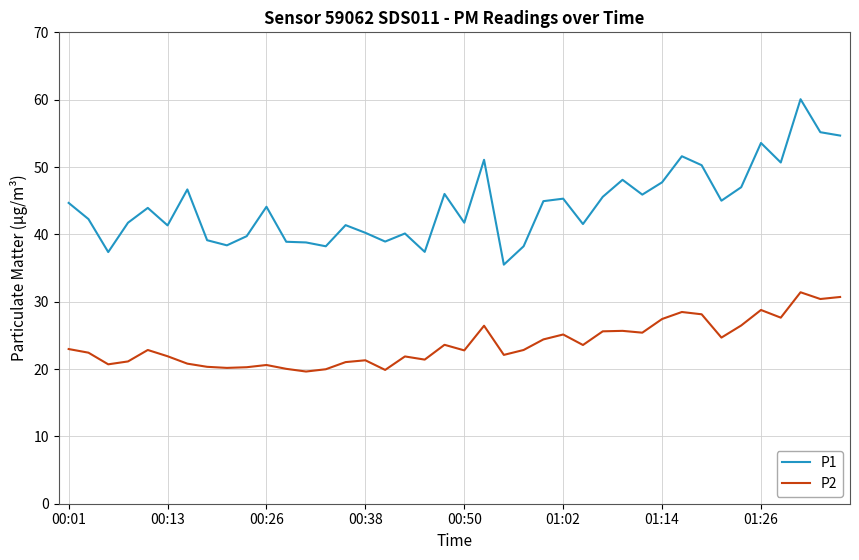

What is the maximum value for P1?

60.1